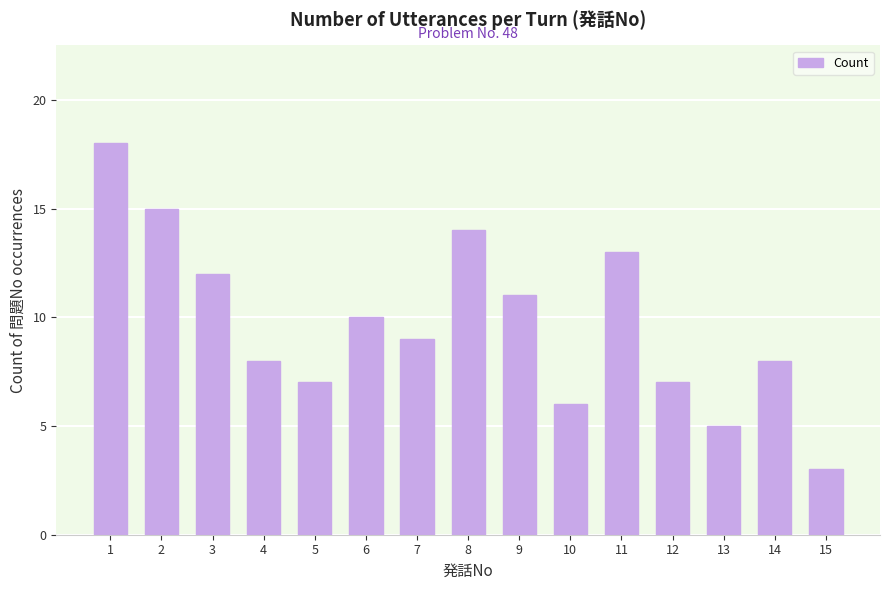

Reading right to left, list all the values displayed in this chart.

3	8	5	7	13	6	11	14	9	10	7	8	12	15	18